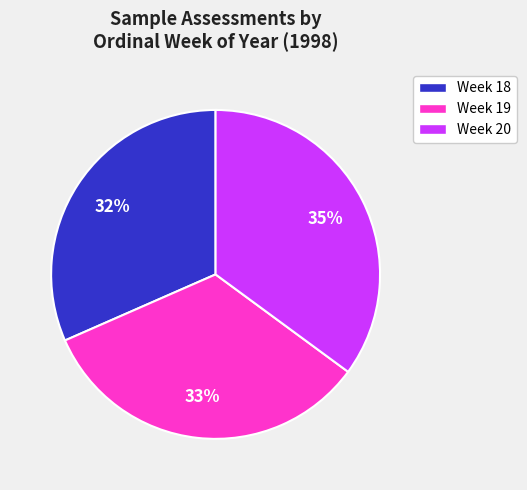

Rank the categories by value from lowest to highest.

Week 18, Week 19, Week 20